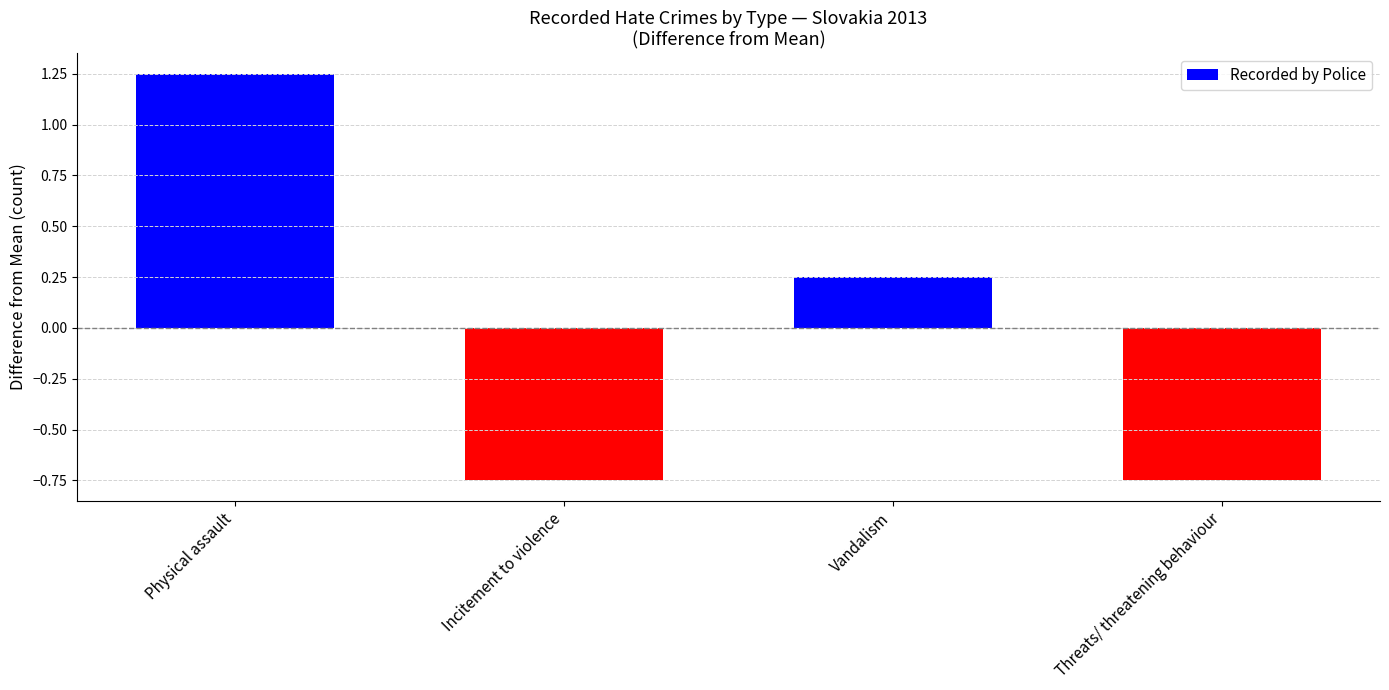

Are the bars grouped side by side (vs. stacked)?

No